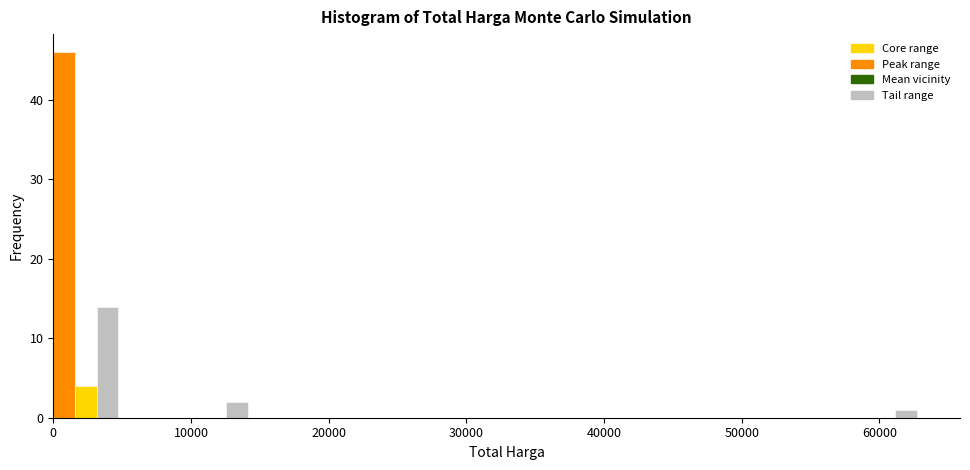

Read against the x-axis, roughly where is the centre of the tallest bar?

1000